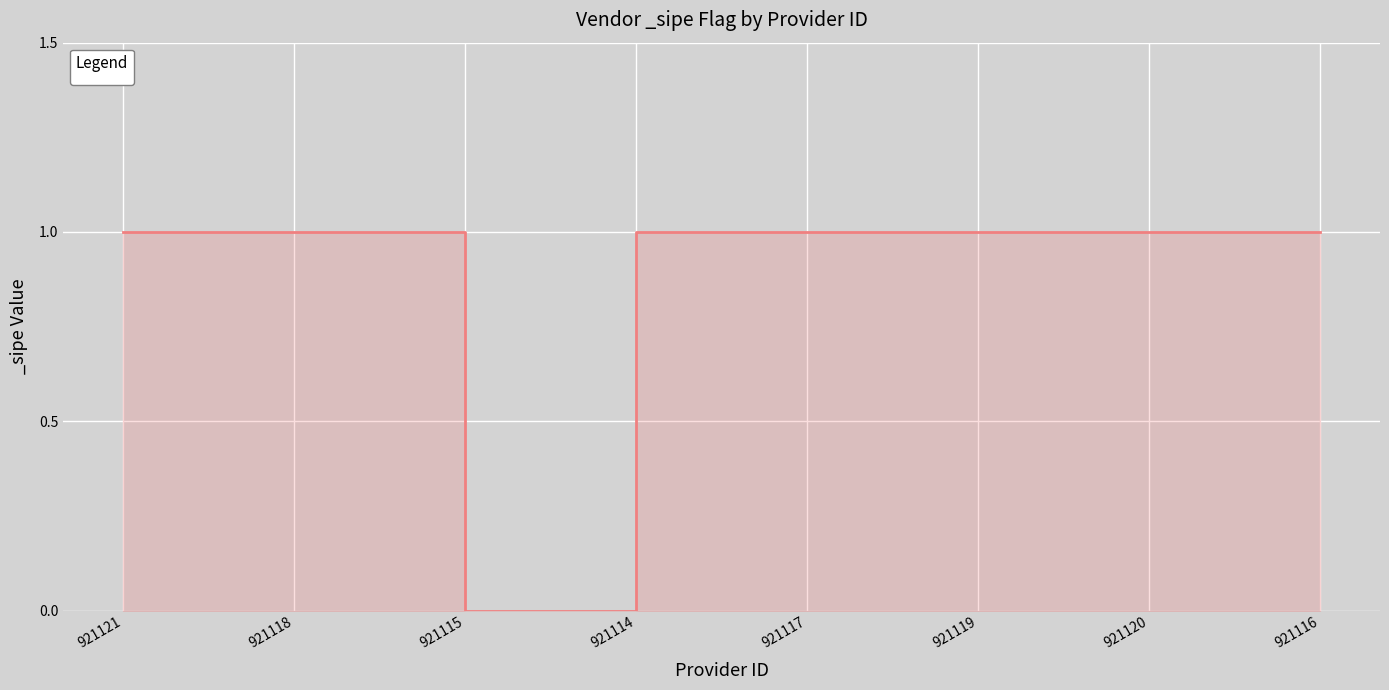

The value at 921119 is 1. True or false?

True